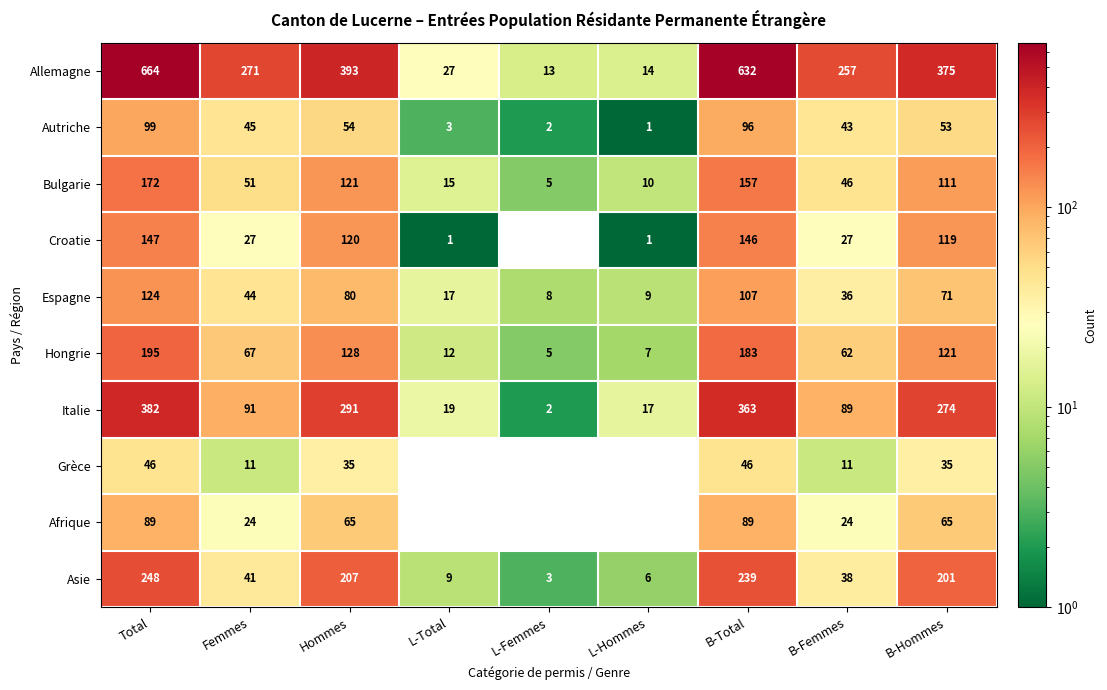

How many categories are shown in the chart?

9